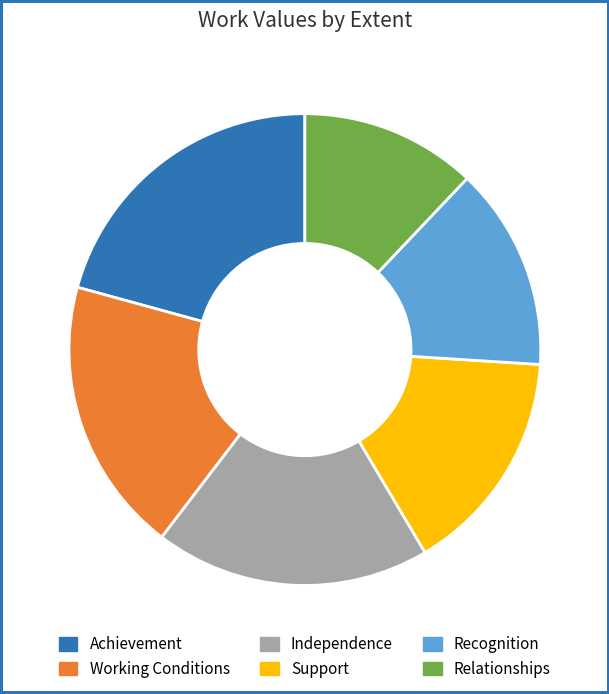

How many segments does this pie chart have?

6